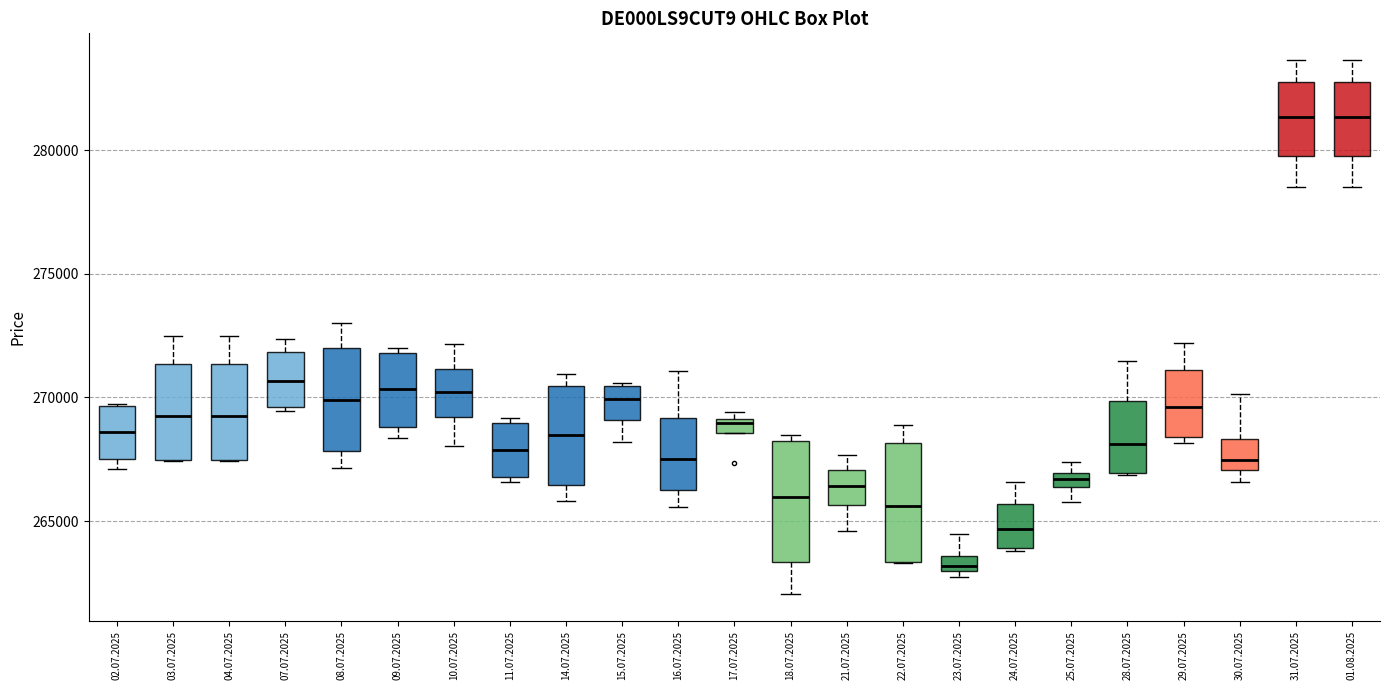

Where is the upper edge of the box for 15.07.2025 on the y-axis? The values are not printed on the chart, so give them approximately, as read against the axis.

270500